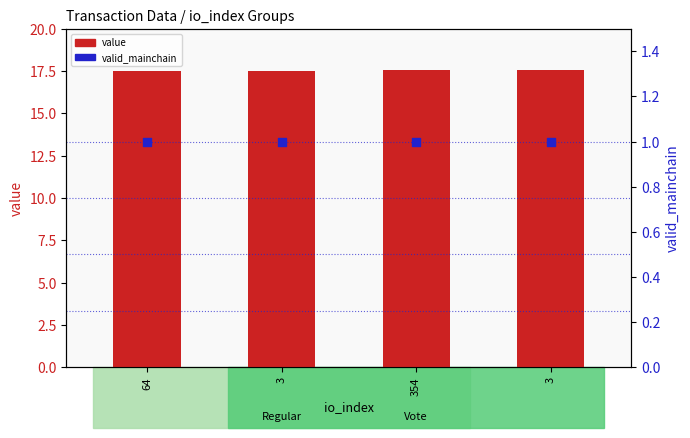

Which series contains the highest Y value?

value